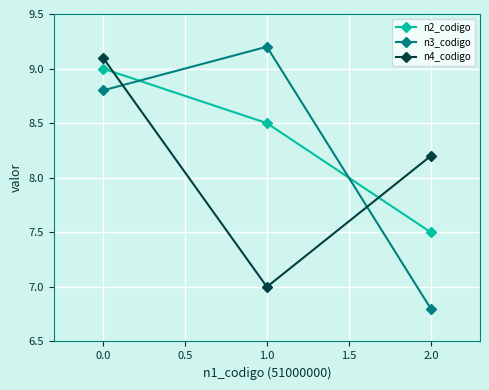

Rank the series by their average value, from lowest to highest.

n4_codigo, n3_codigo, n2_codigo